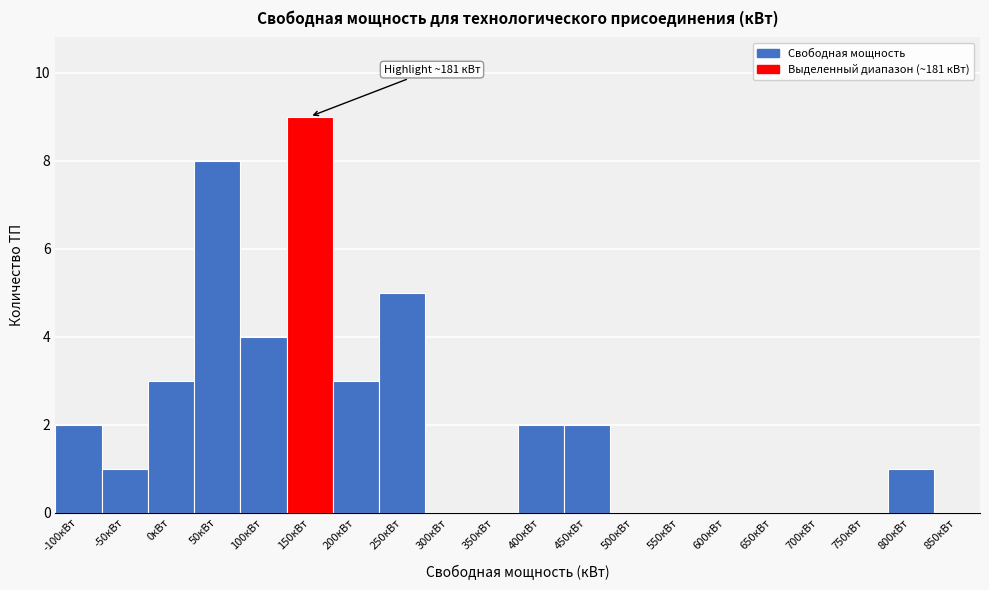

Reading right to left, transcribe all the data shown in this chart.

850кВт=0	800кВт=1	750кВт=0	700кВт=0	650кВт=0	600кВт=0	550кВт=0	500кВт=0	450кВт=2	400кВт=2	350кВт=0	300кВт=0	250кВт=5	200кВт=3	150кВт=9	100кВт=4	50кВт=8	0кВт=3	-50кВт=1	-100кВт=2